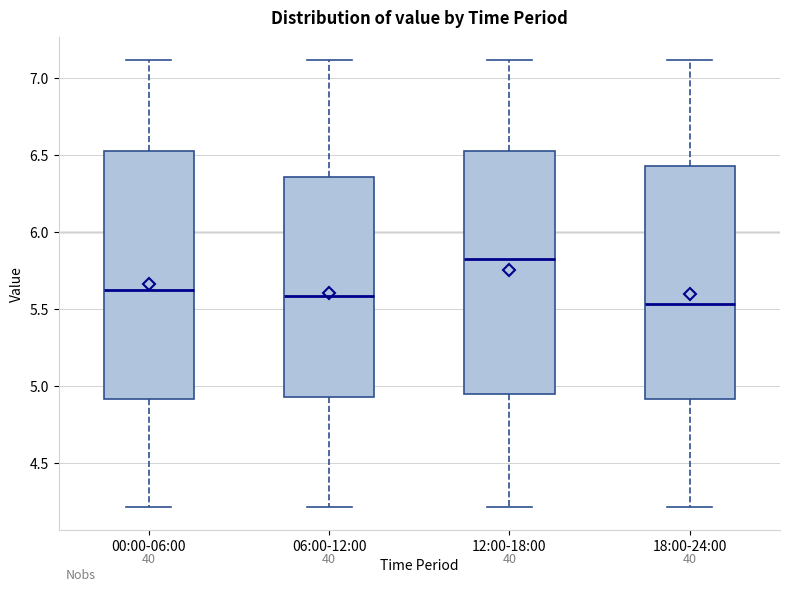

Reading left to right, transcribe this box plot: for each box, give where its median line is, the range the box spans, and where its two whiskers end, as read against the y-axis. The values are not printed on the chart, so give them approximately, as read against the axis.

00:00-06:00: median 5.65, box 4.90 to 6.55, whiskers 4.20 to 7.10
06:00-12:00: median 5.60, box 4.95 to 6.35, whiskers 4.20 to 7.10
12:00-18:00: median 5.85, box 4.95 to 6.55, whiskers 4.20 to 7.10
18:00-24:00: median 5.55, box 4.90 to 6.45, whiskers 4.20 to 7.10